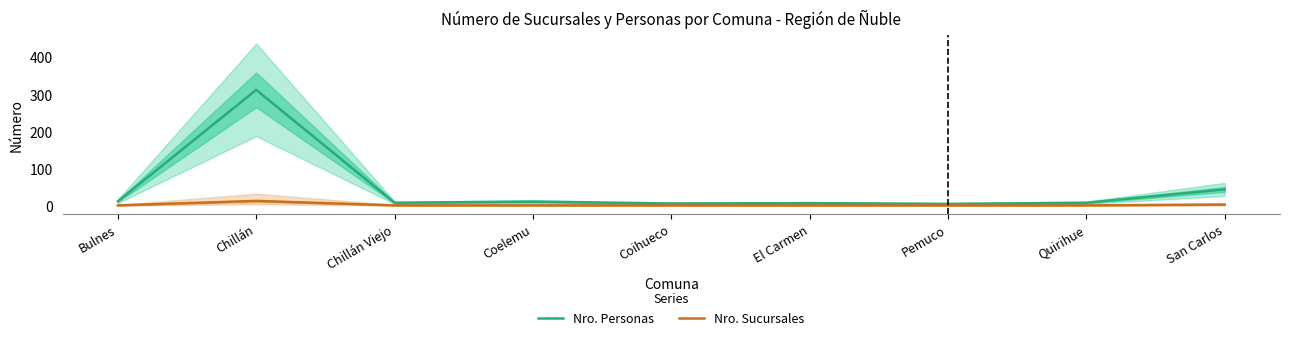

True or false: Nro. Sucursales and Nro. Personas cross at least once.

False